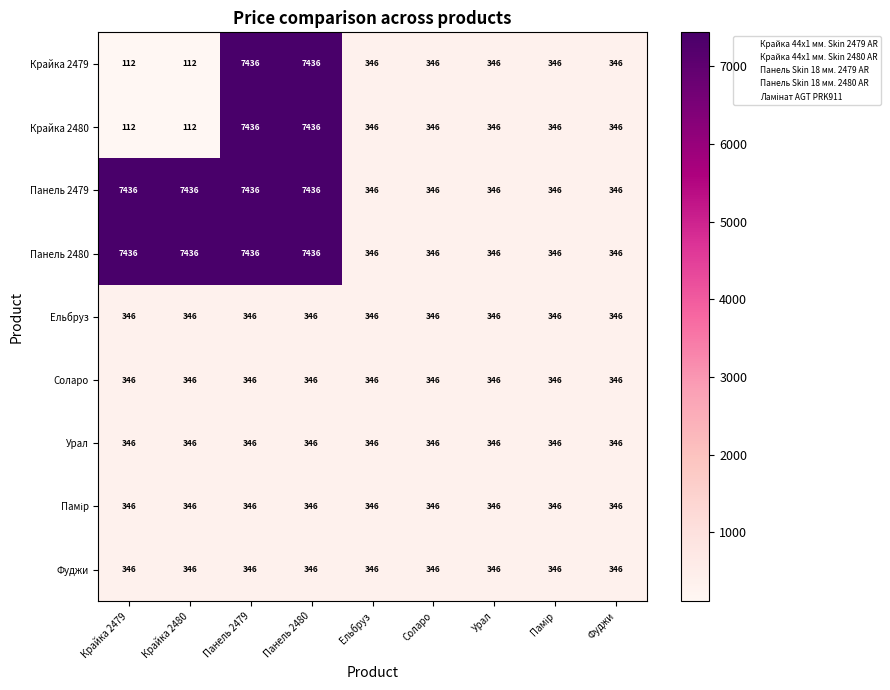

What is the total value across all series at Урал?

3114